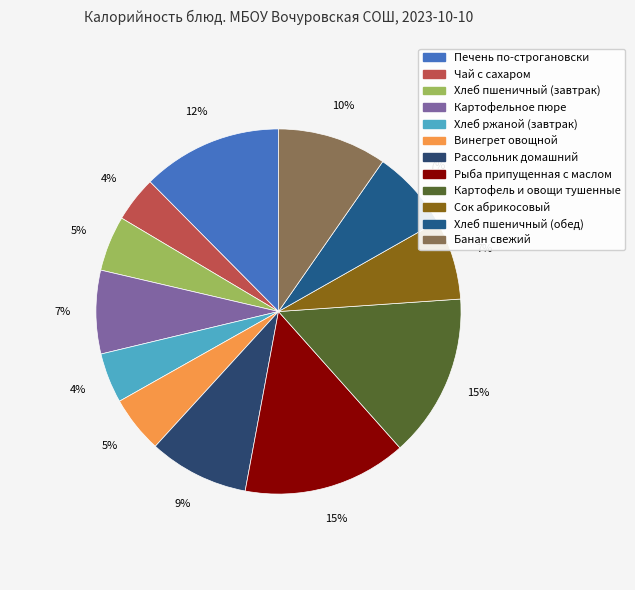

What percentage is the Рыба припущенная с маслом slice, to the nearest percent?

15%